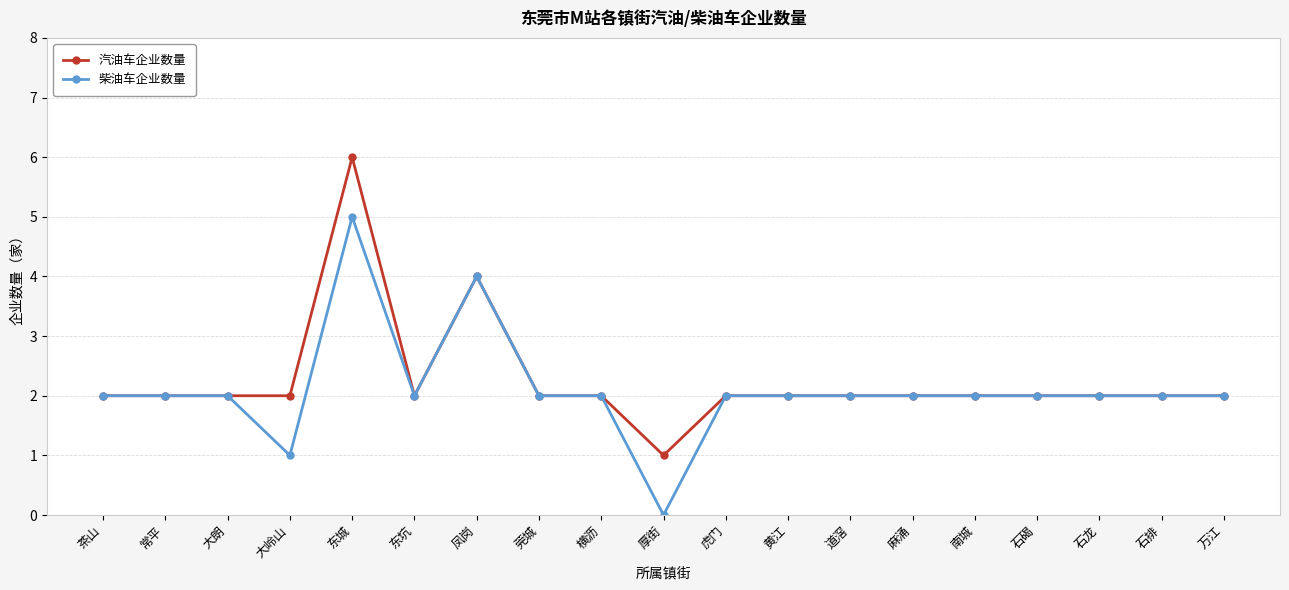

Reading left to right, extract all data points from this chart.

汽油车企业数量: 2	2	2	2	6	2	4	2	2	1	2	2	2	2	2	2	2	2	2
柴油车企业数量: 2	2	2	1	5	2	4	2	2	0	2	2	2	2	2	2	2	2	2